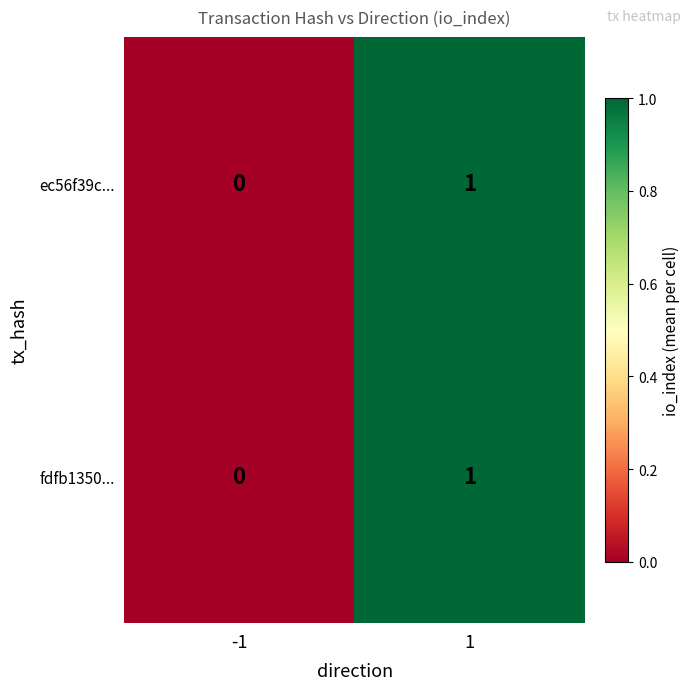

The ec56f39c... series shows 1 at 1. True or false?

True